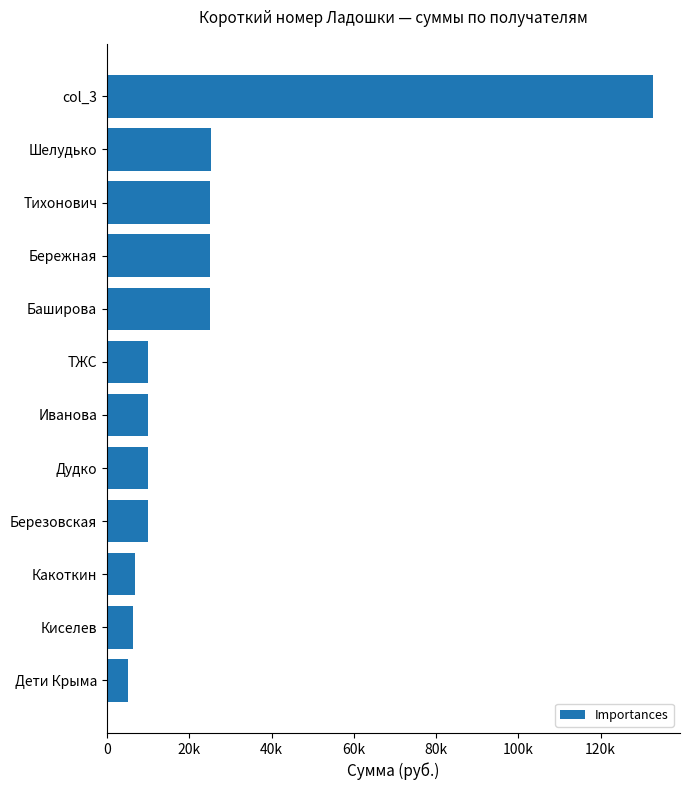

Are the bars grouped side by side (vs. stacked)?

No